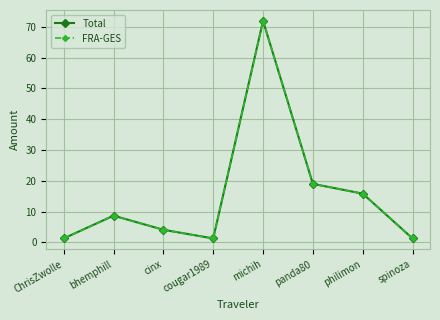

Does the chart have visible grid lines?

Yes